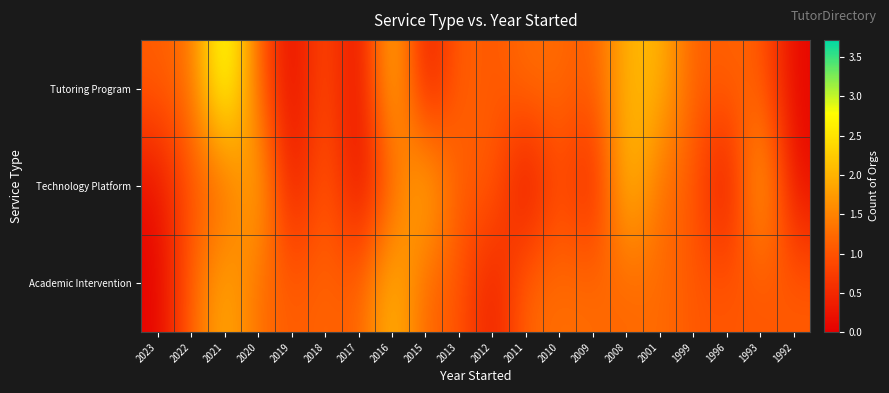

Rank the series by their maximum value, from highest to lowest.

Tutoring Program, Technology Platform, Academic Intervention